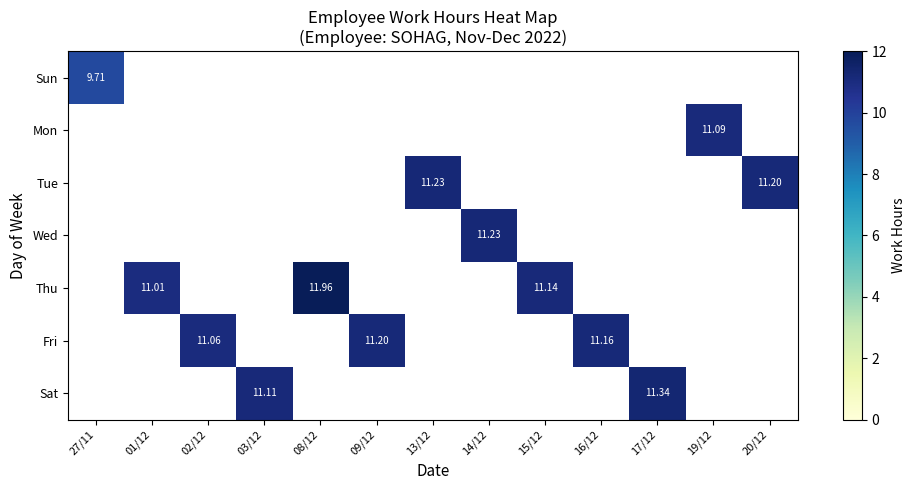

How many series are shown in this chart?

7